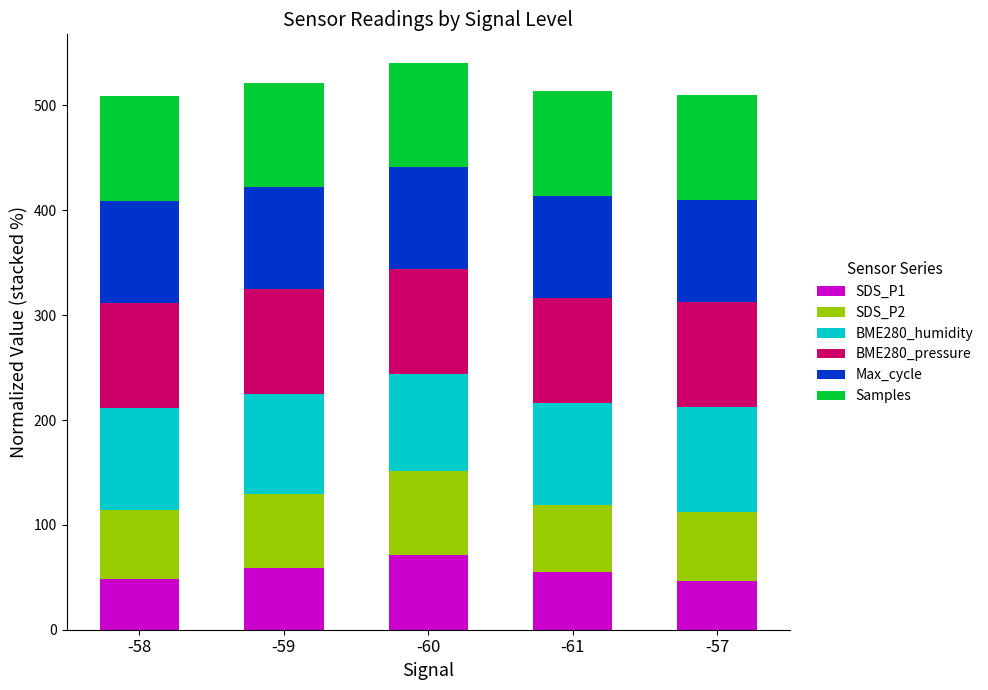

Does the chart contain stacked bars?

Yes